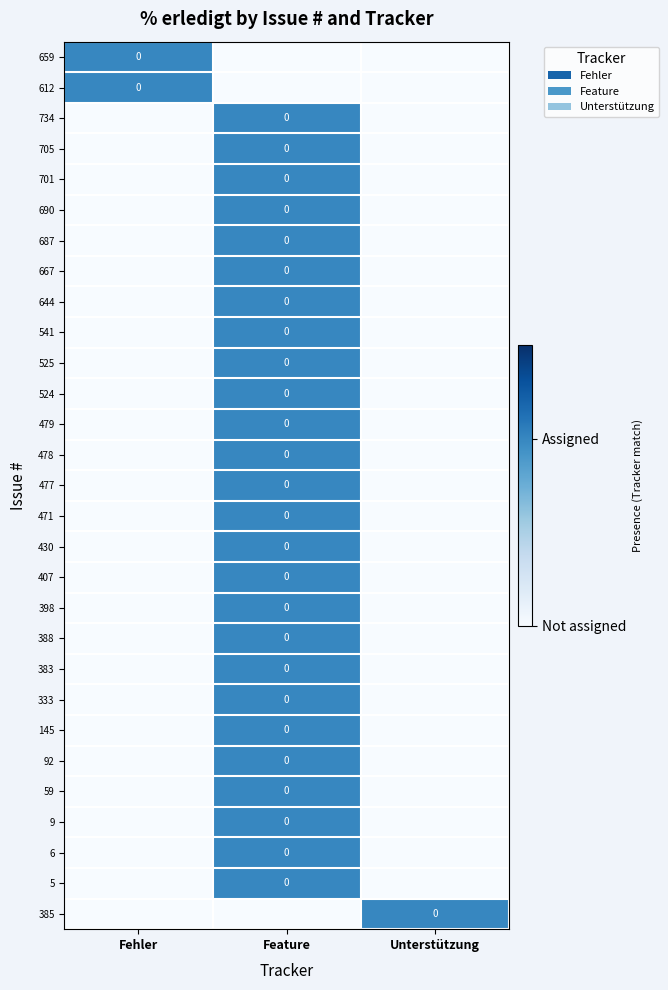

True or false: 734 has a value of 0 at Fehler.

True